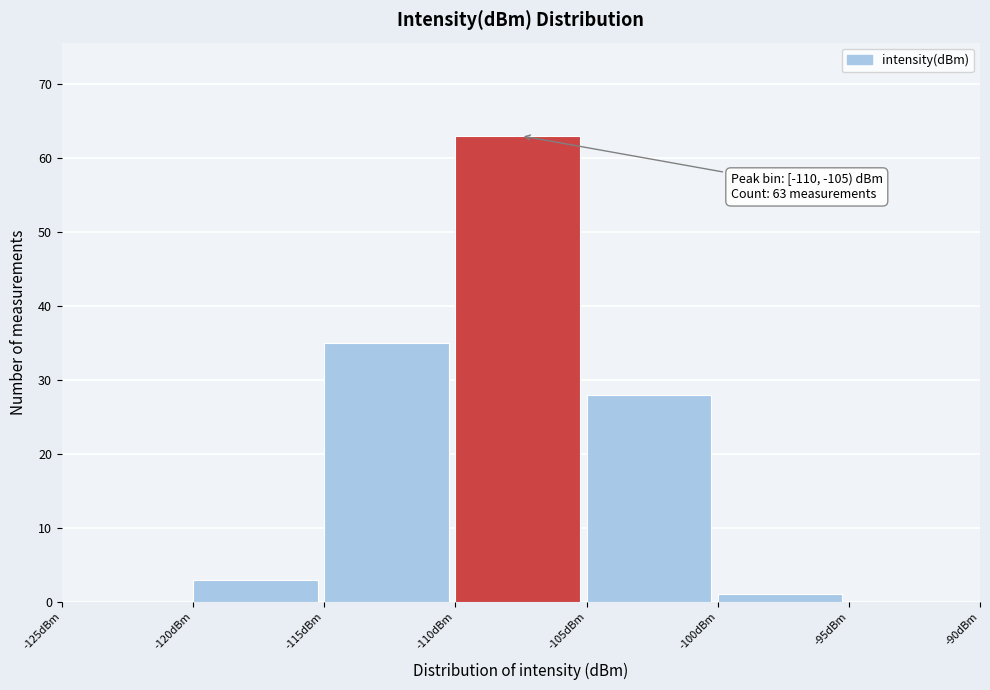

Over which range of the x-axis is the bar tallest?

-110 to -105